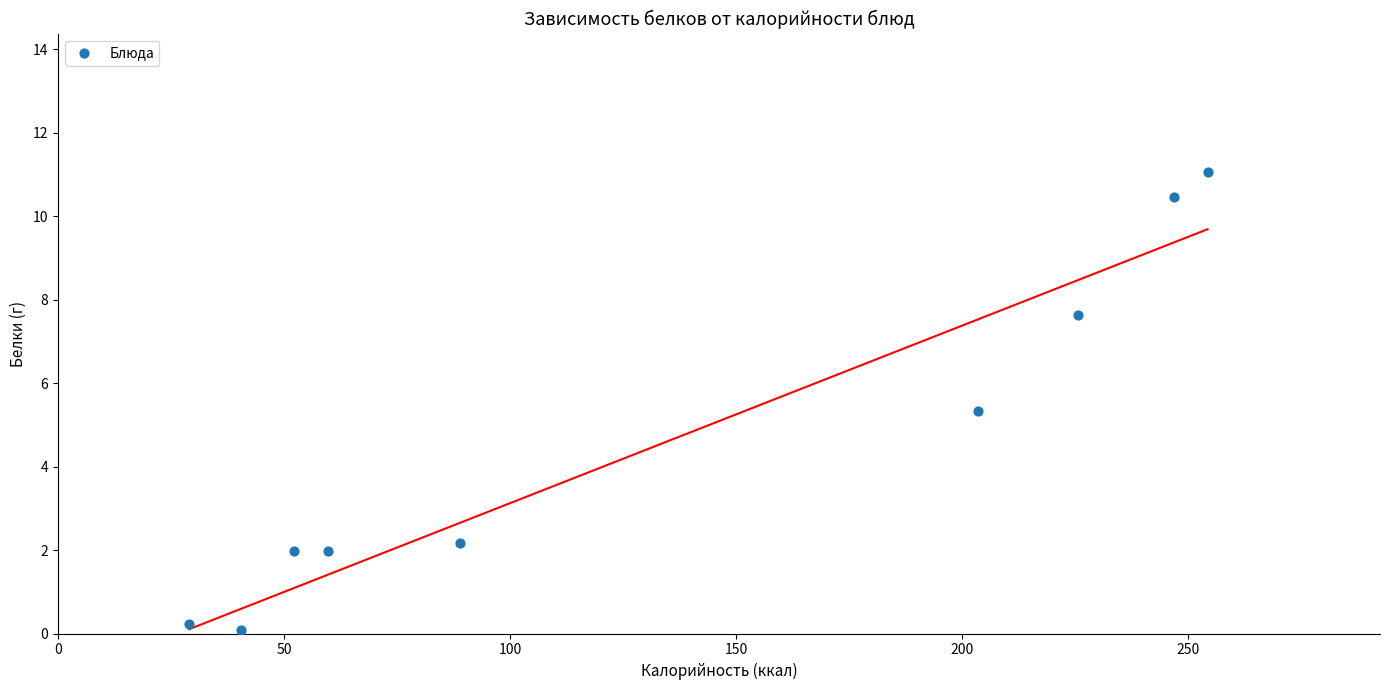

What is the average X value?

133.4